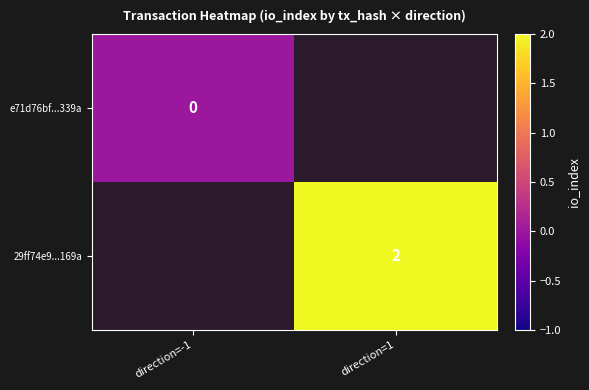

The value of 29ff74e9...169a at direction=1 is 1. True or false?

False